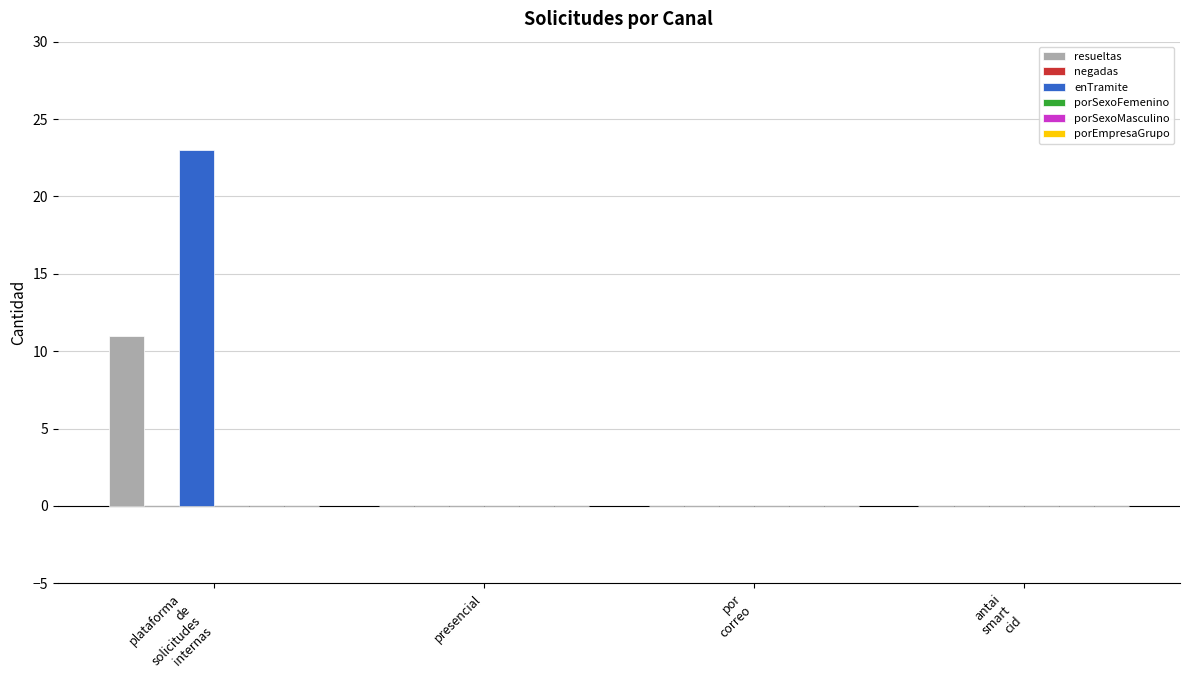

Count the number of data series in this chart.

2